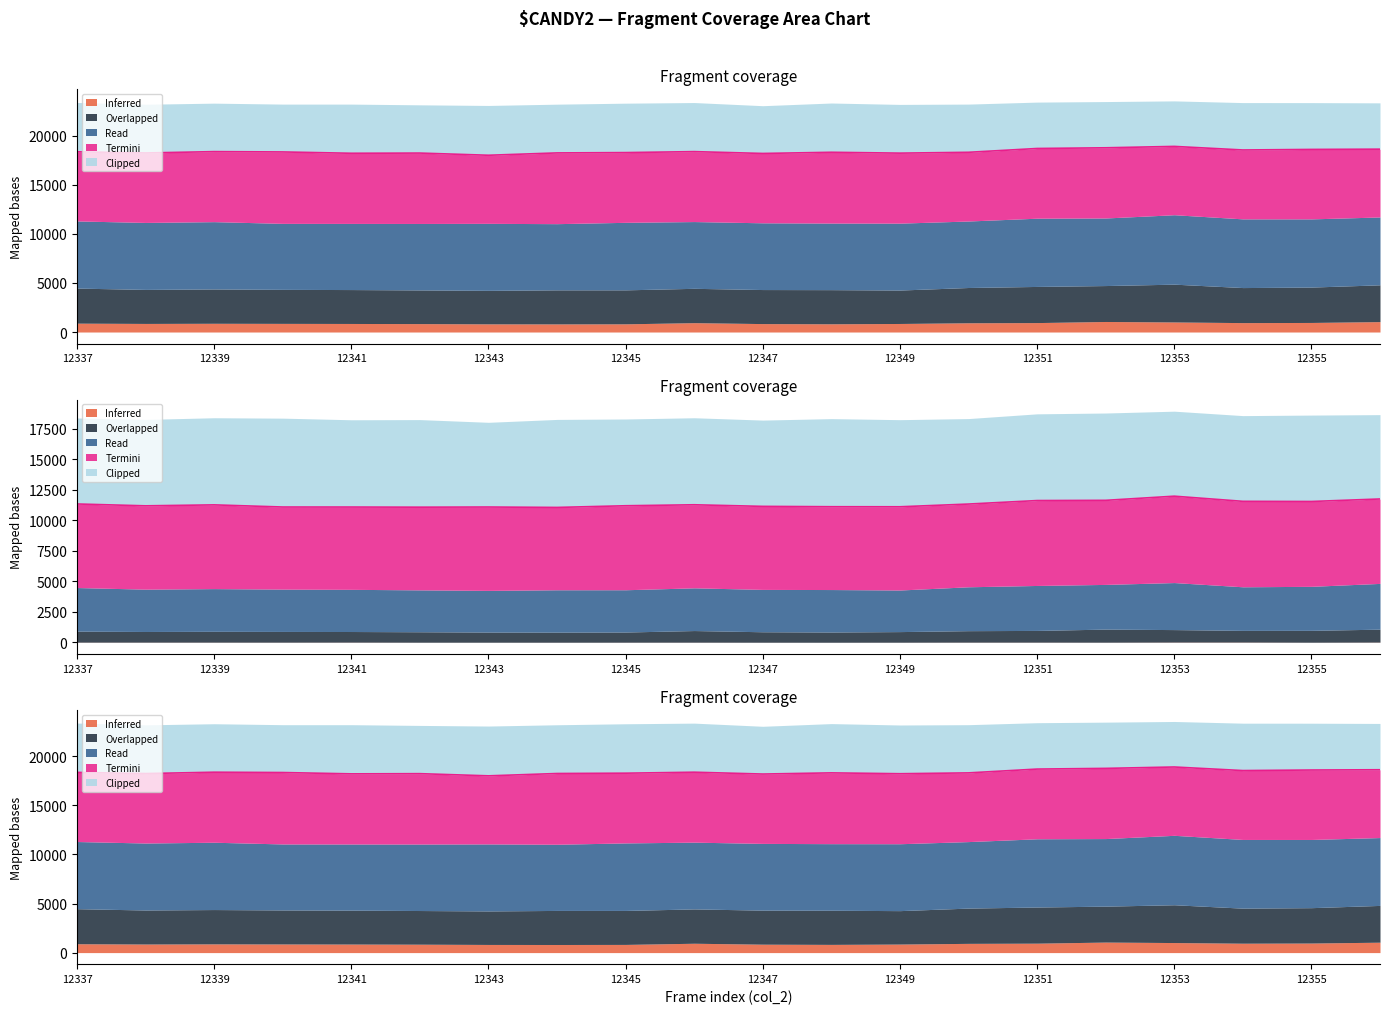

How many data points does each series have?

20